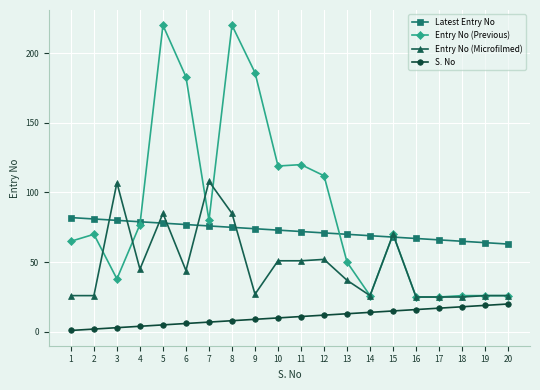

How many distinct data groups are displayed?

4